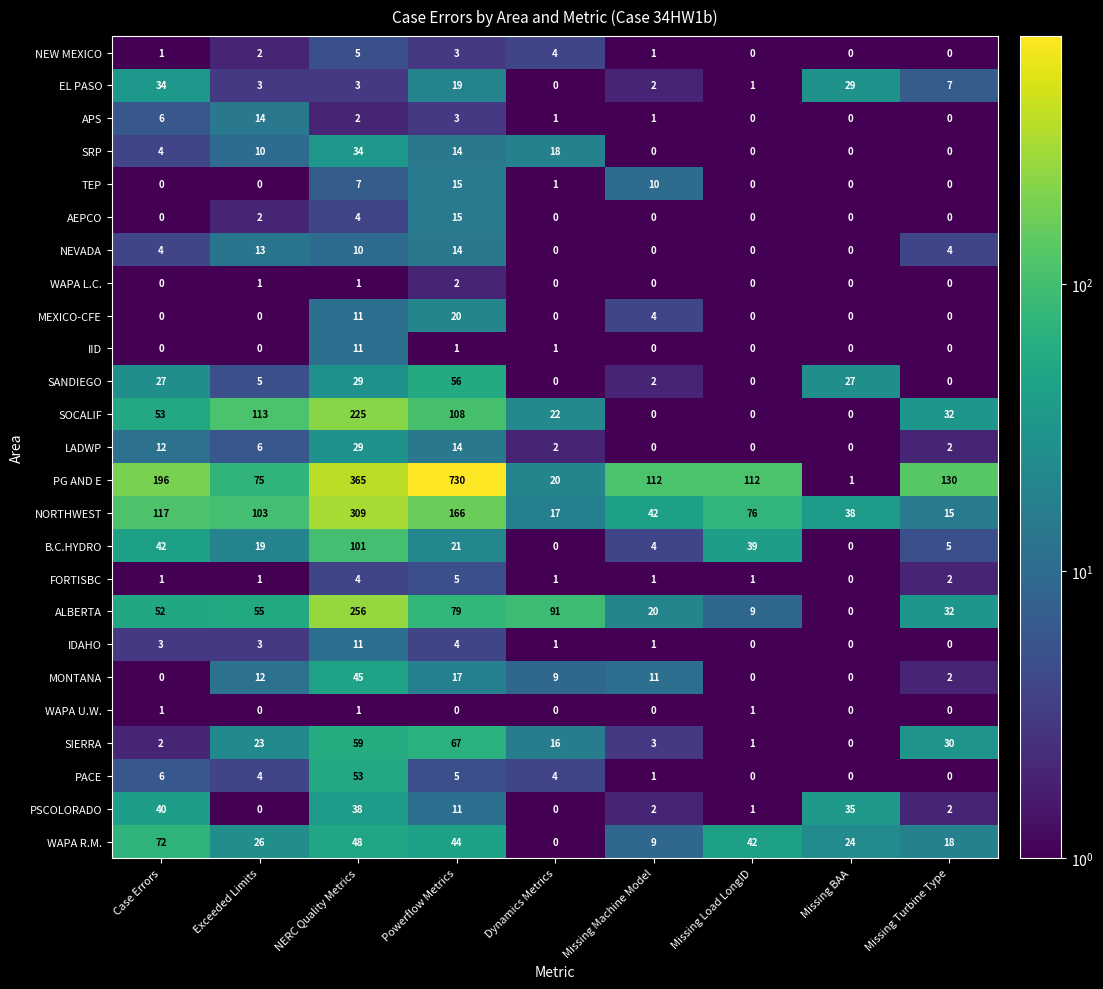

The NEW MEXICO series shows 5 at Powerflow Metrics. True or false?

False